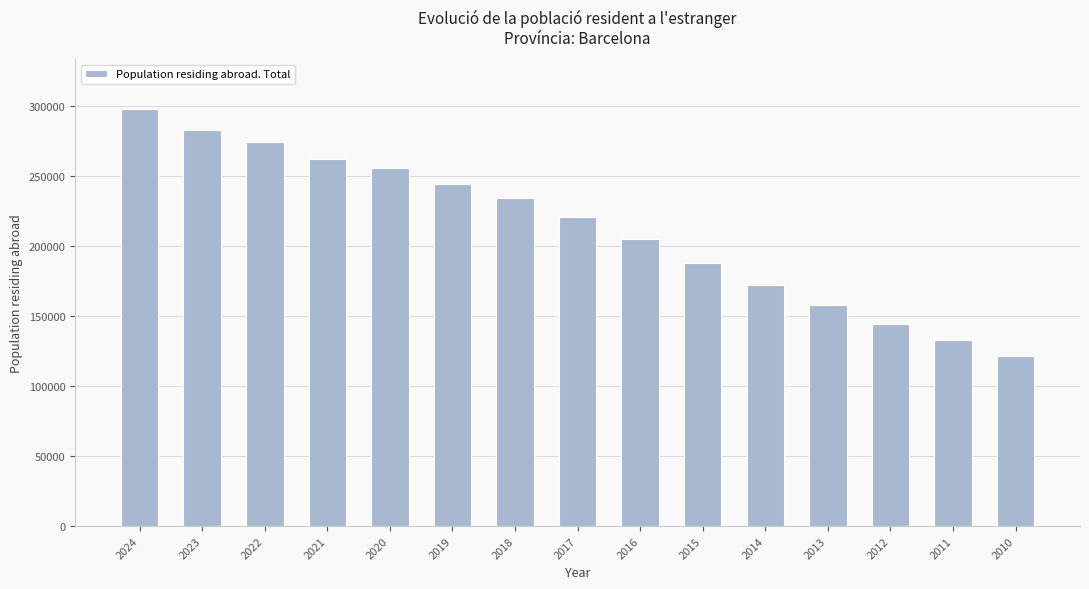

What is the approximate value at 2019, to the nearest 100?

244600